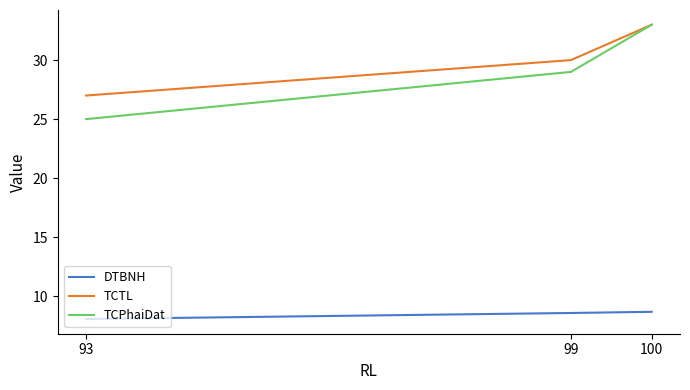

Which series has the largest total across all categories?

TCTL